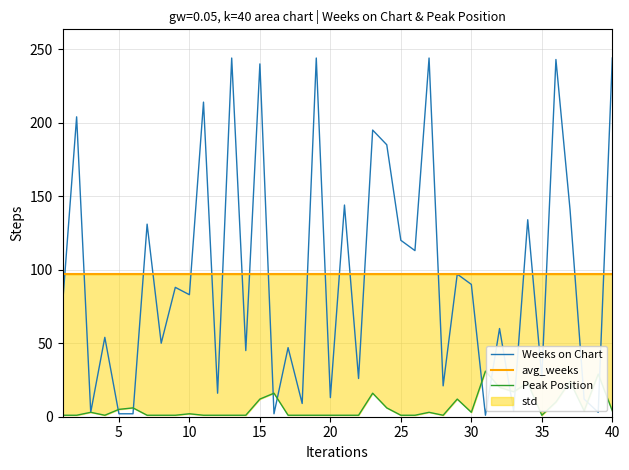

What is the value of the Peak Position point at the 38th from the left?

4.0